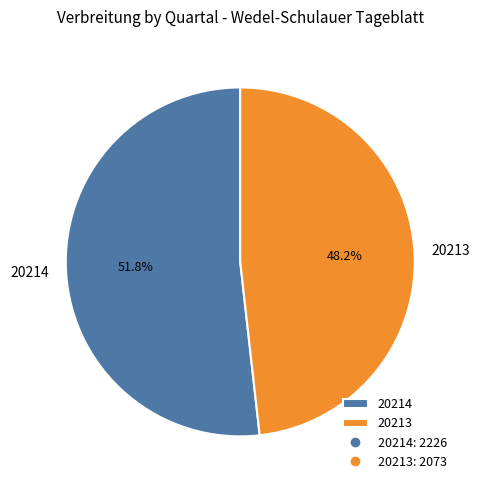

Approximately how many times larger is the value at 20213 compared to 20214?

0.9